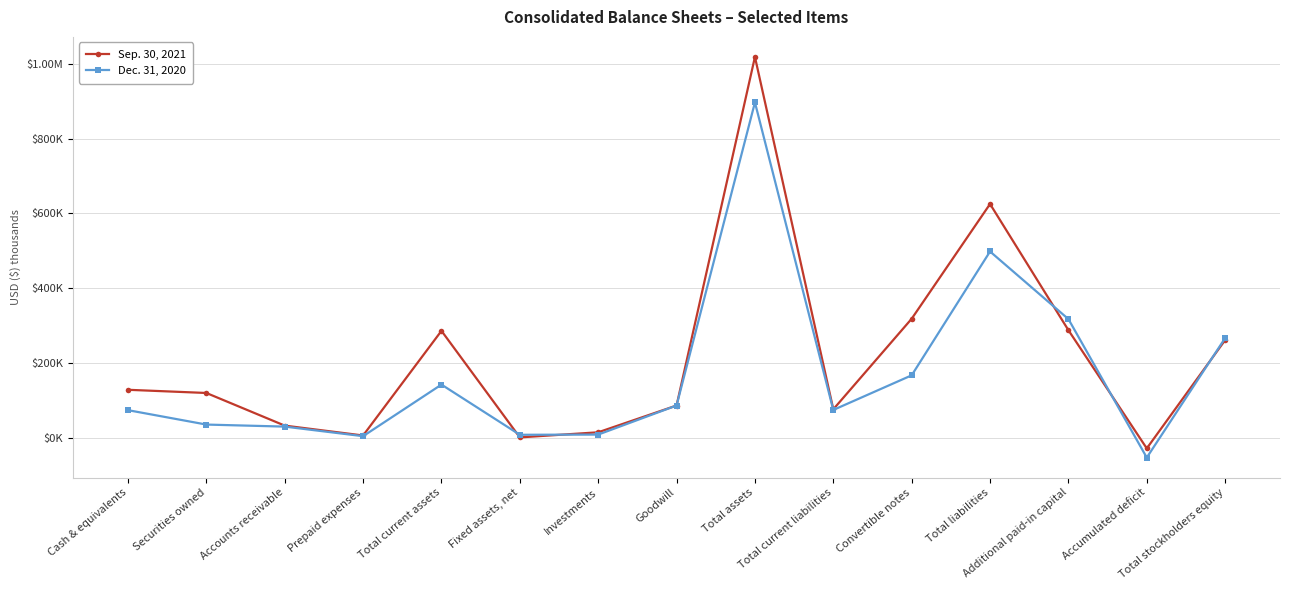

Is this an area chart (filled region under the line)?

No